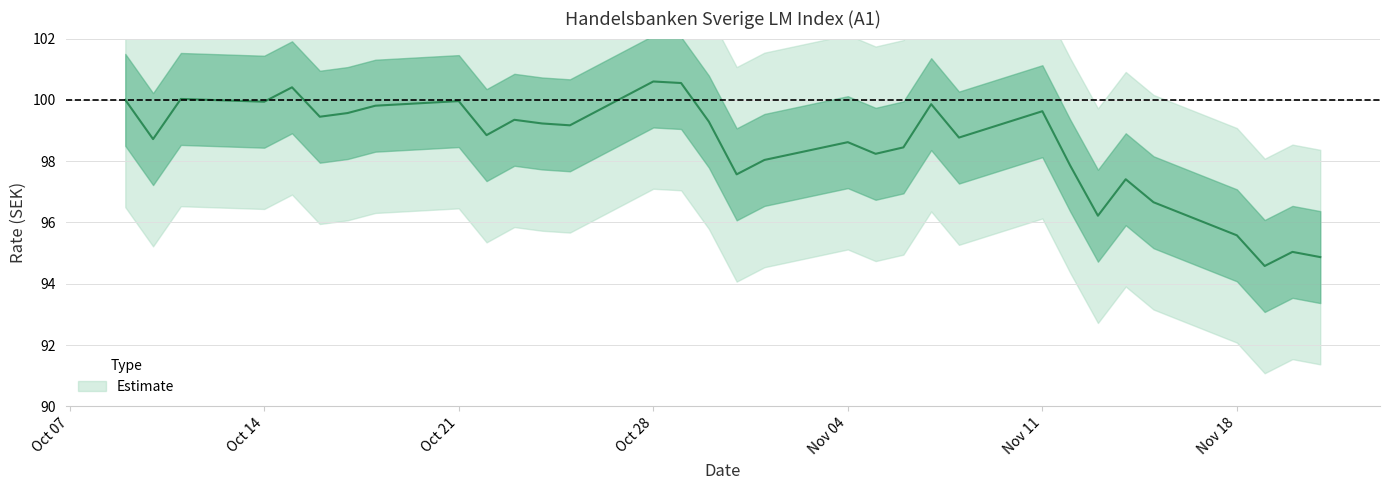

How many interior local valleys (lower than both neighbors) does the data have?

8